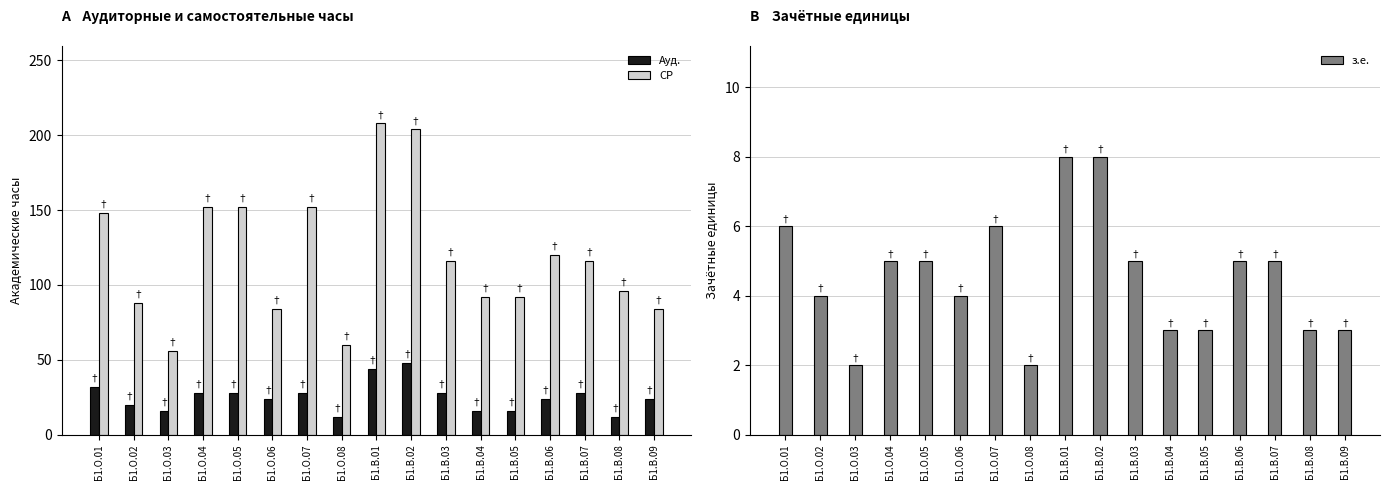

What is the label of the 12th bar from the right?

Б1.О.06